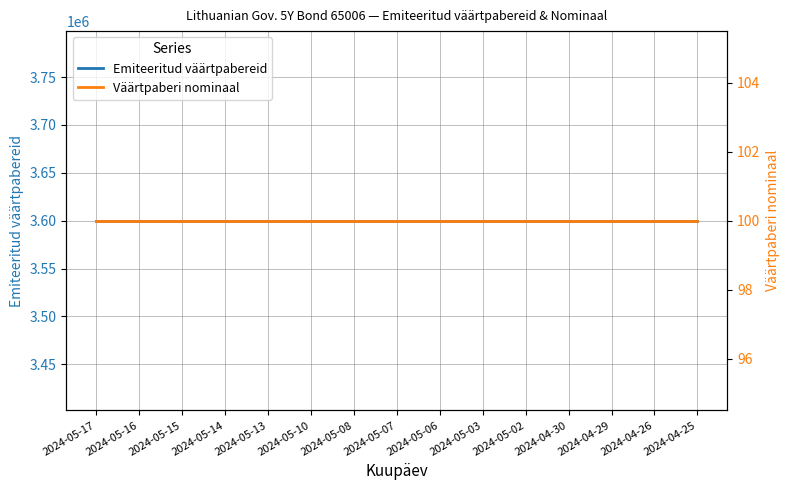

What is the average value of the Emiteeritud väärtpabereid series?

3600000